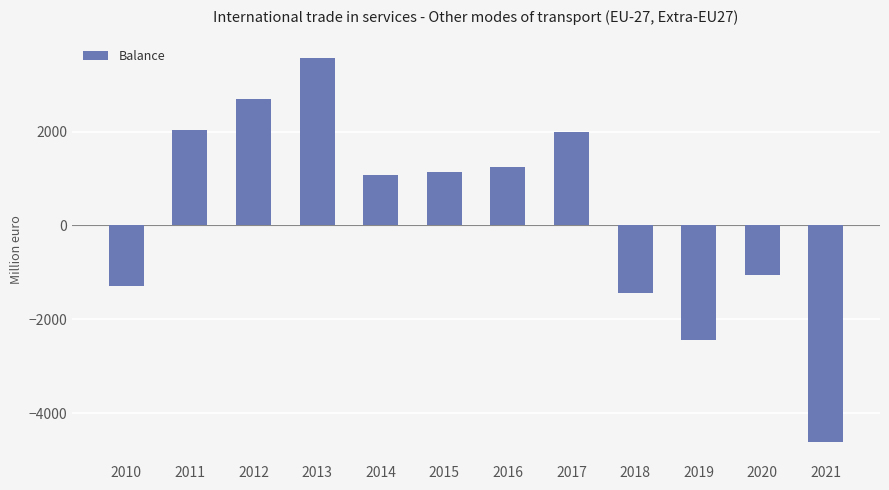

At which label does the data first exceed 1137?

2011